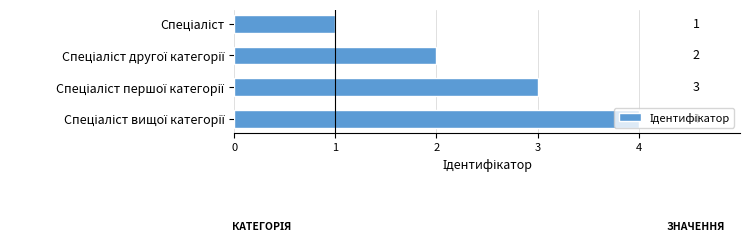

What is the maximum value shown in the chart?

4